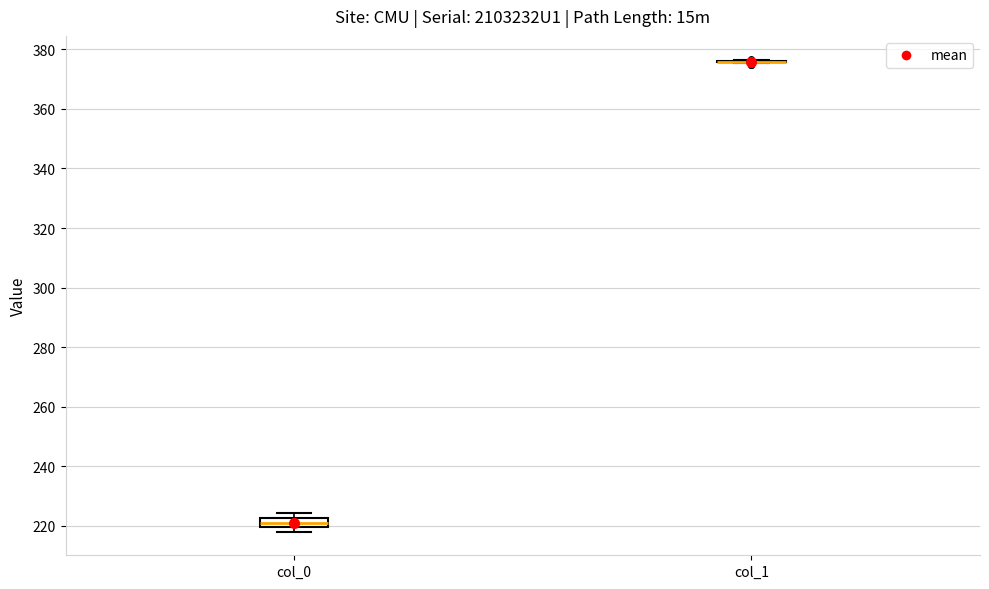

Which box is the tallest, from its lower edge to its upper edge?

col_0